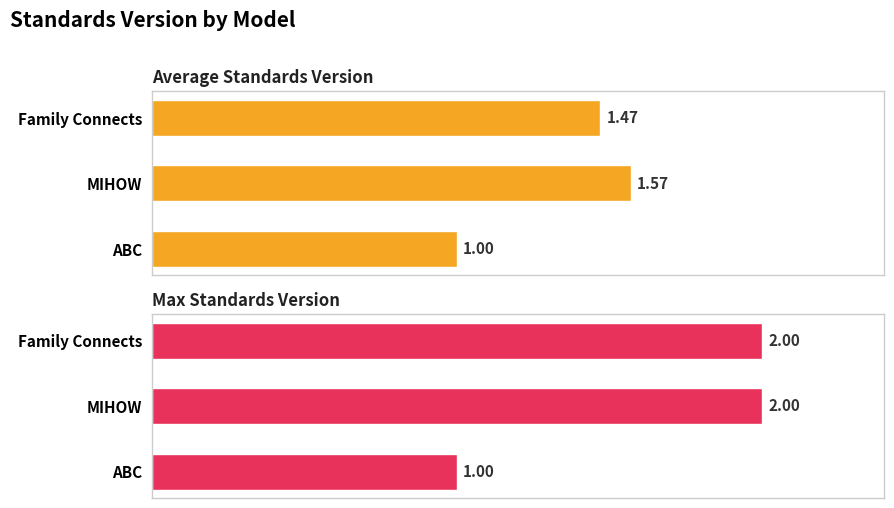

How many distinct data groups are displayed?

2